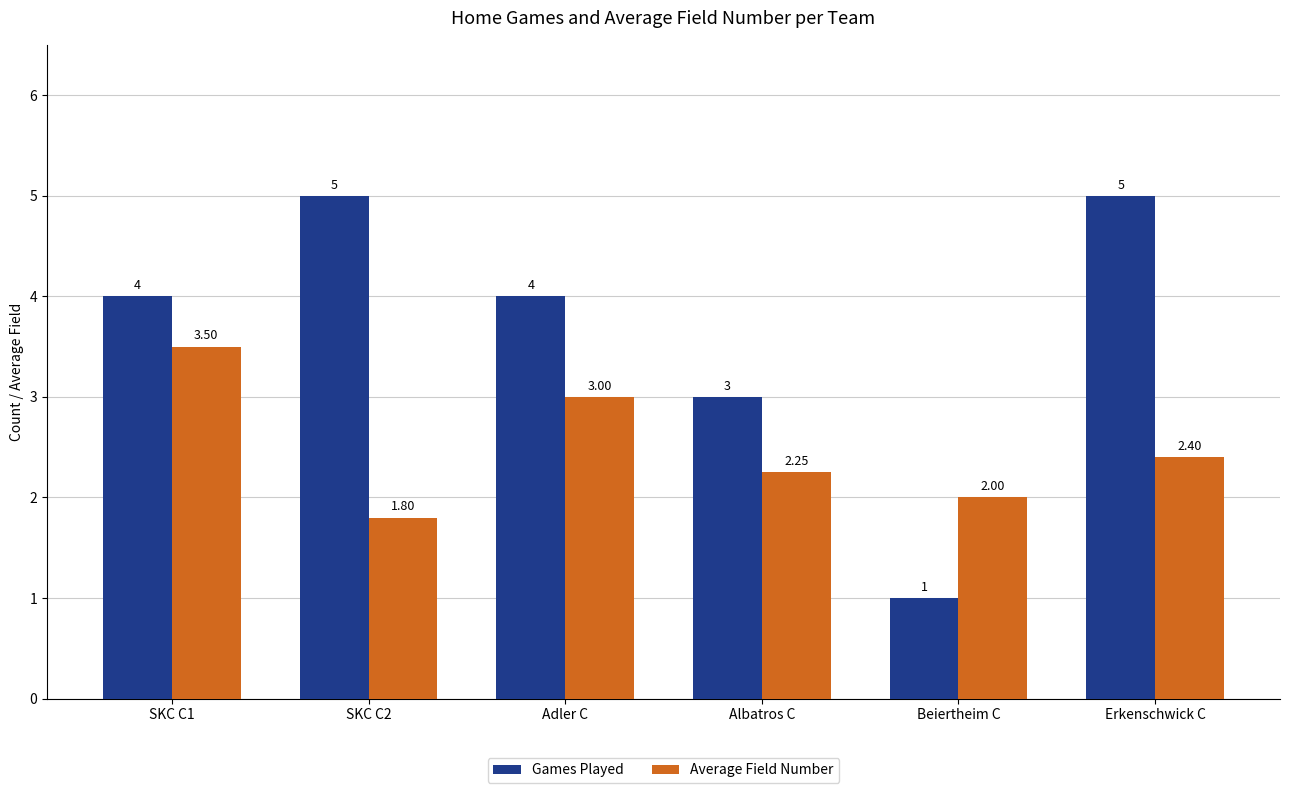

What is the difference between the highest and lowest values at Adler C?

1.0